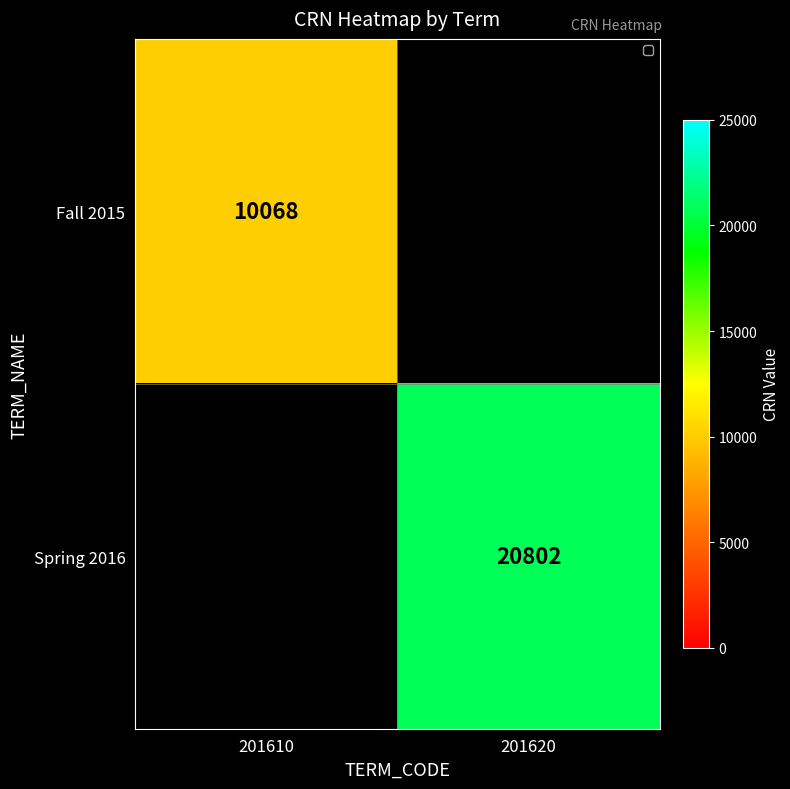

The Fall 2015 series shows 4701 at 201610. True or false?

False